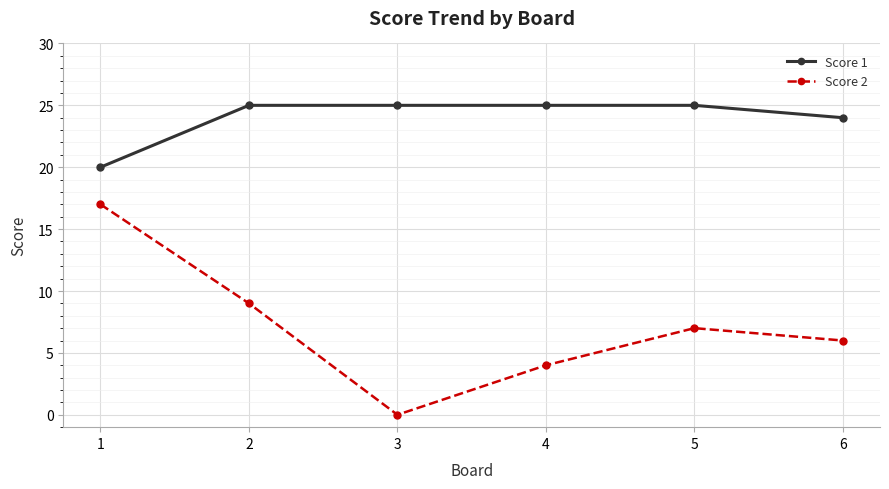

What is the value of the Score 1 point at the 2nd from the left?

25